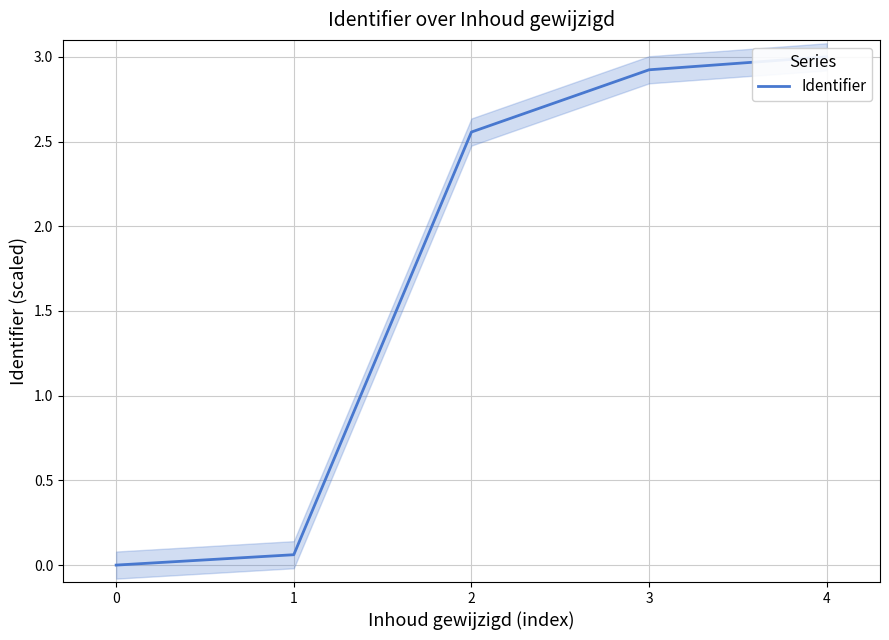

List the labels in order of value, smallest first.

0, 1, 2, 3, 4